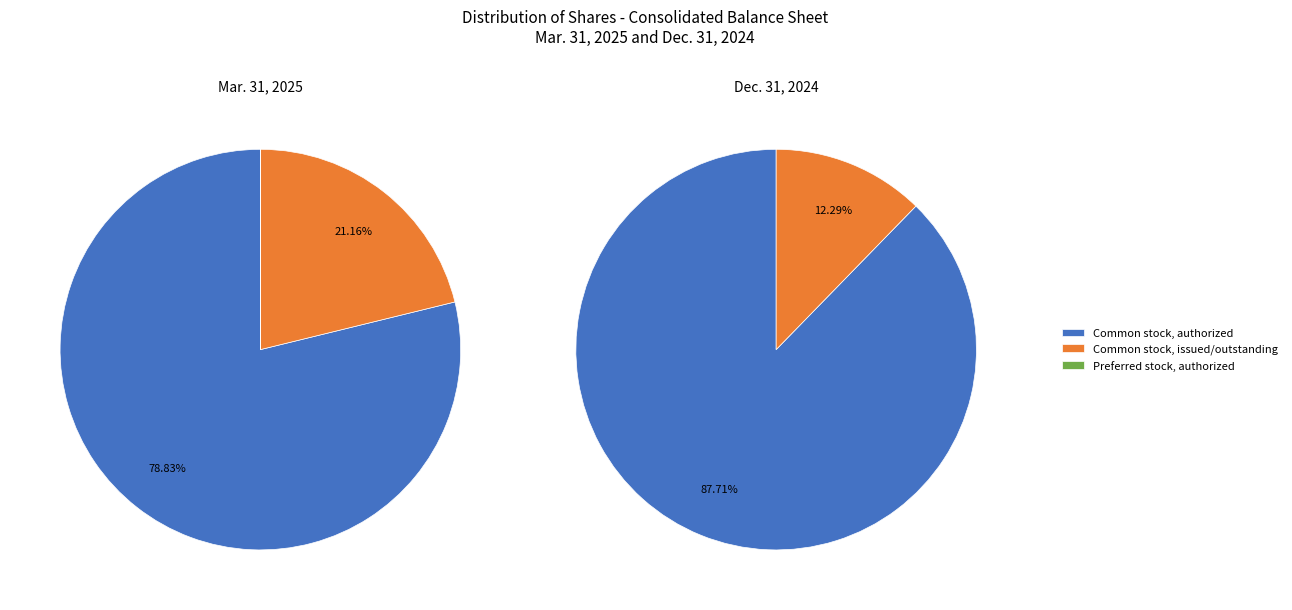

What portion of the pie excludes Dec. 31, 2024?

65.7%